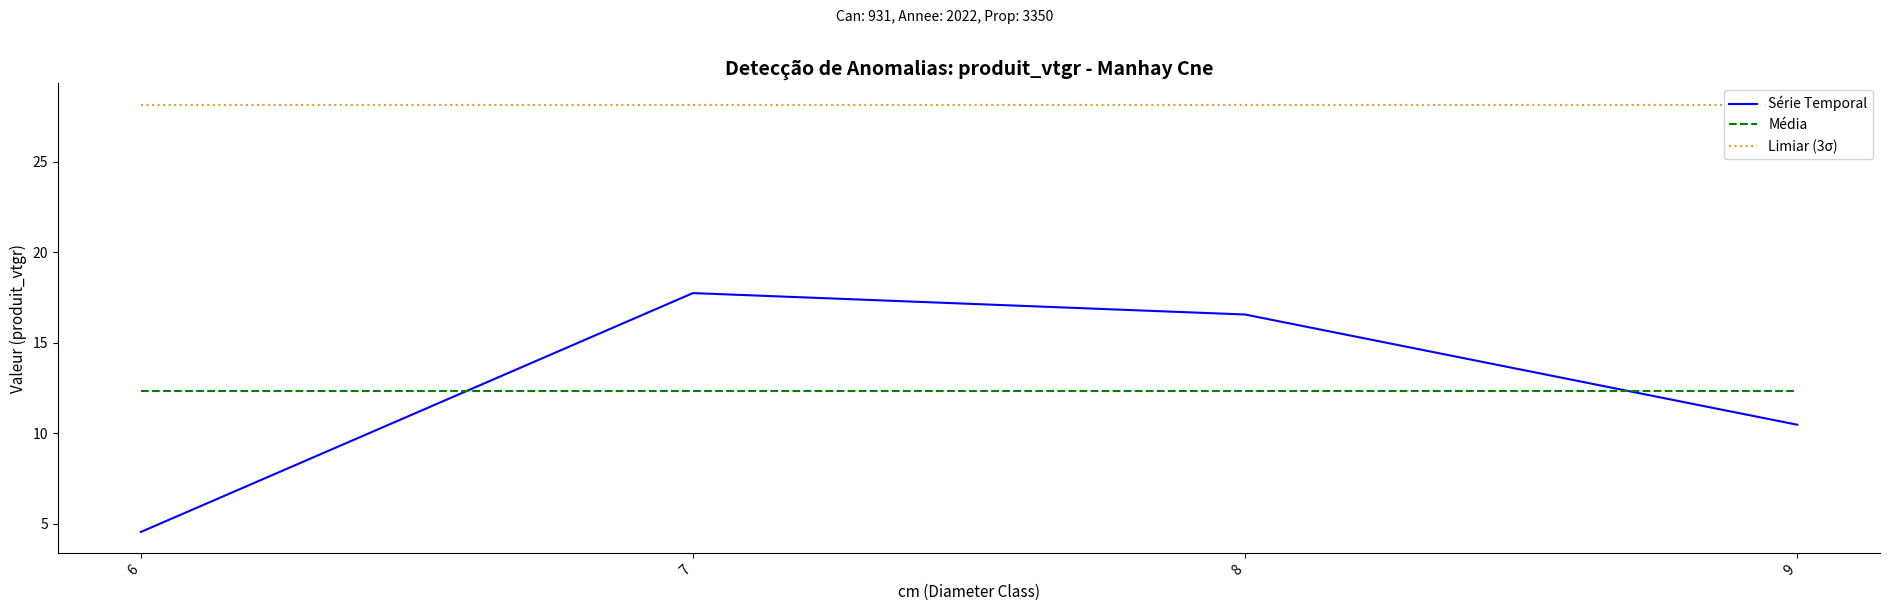

True or false: Média has a value of 21.8 at 6.

False